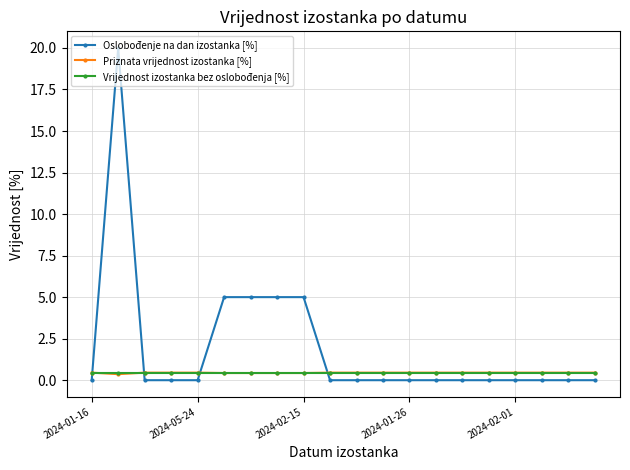

How many series are shown in this chart?

3